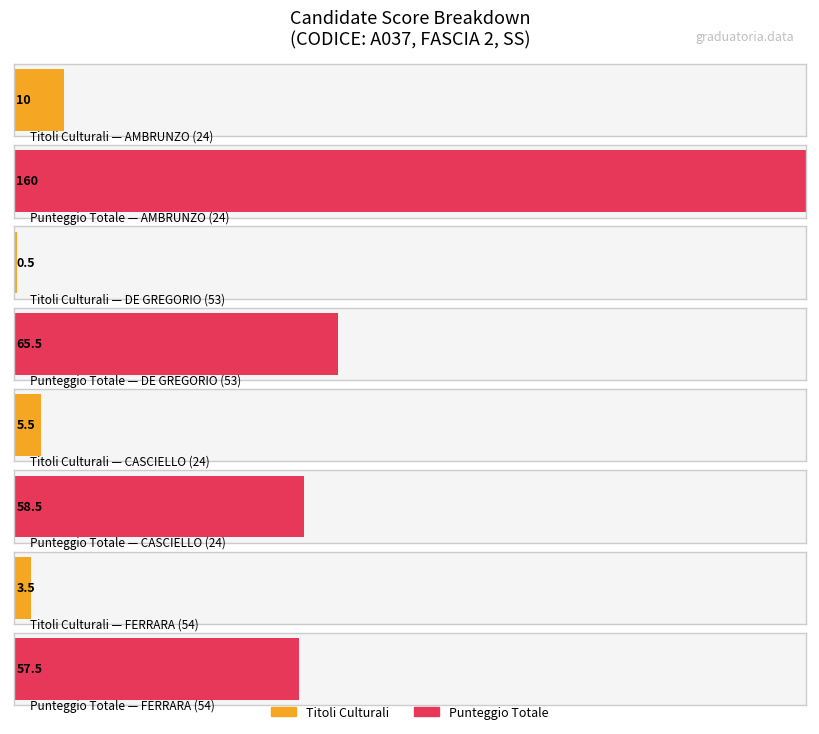

What value does the PUNTEGGIO TOTALE series have at FERRARA (54)?

57.5